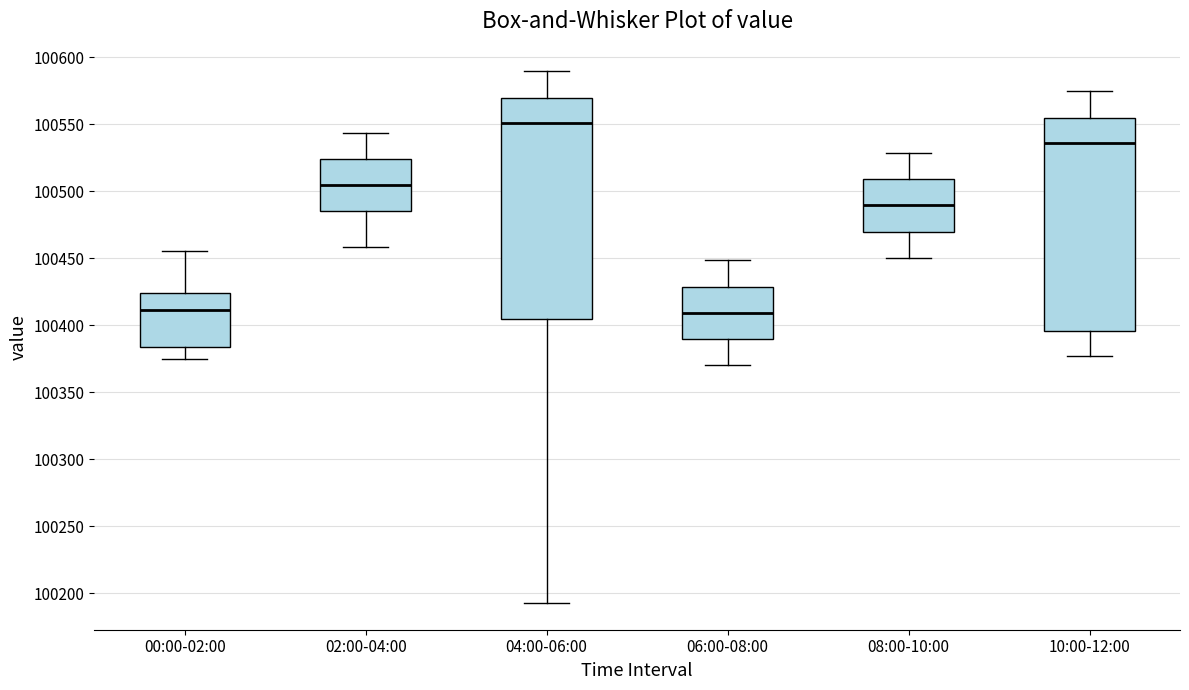

Where is the lower edge of the box for 10:00-12:00 on the y-axis? The values are not printed on the chart, so give them approximately, as read against the axis.

100395